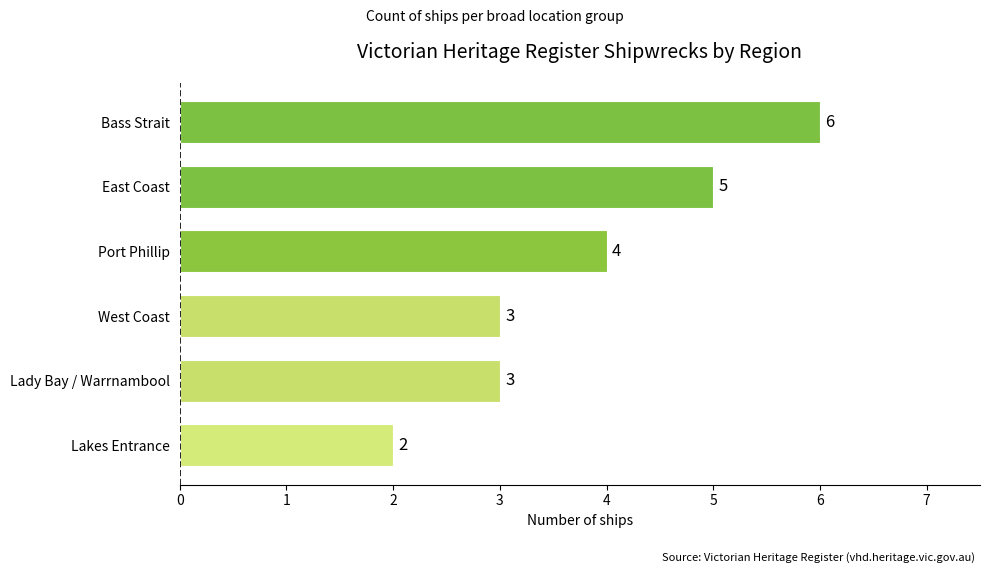

What is the sum of all values?

23